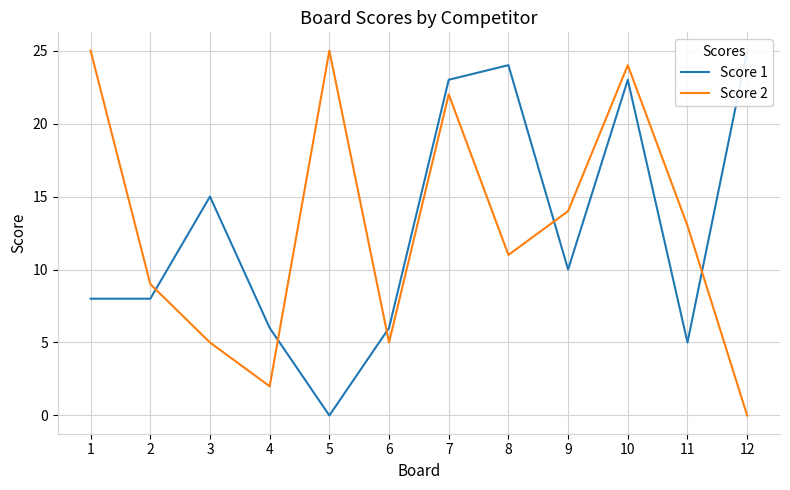

At 7, list the series in order from largest to smallest.

Score 1, Score 2